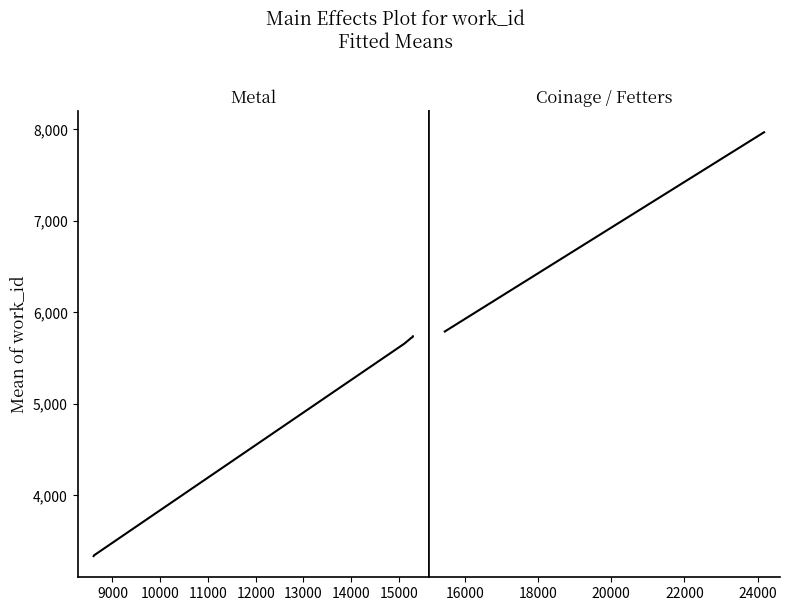

What is the difference between the maximum and minimum values?

2402